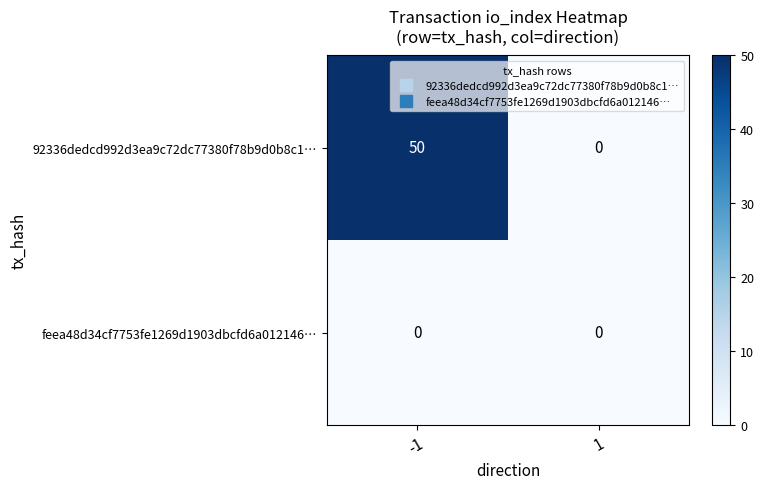

At how many categories does at least one series exceed 7?

1